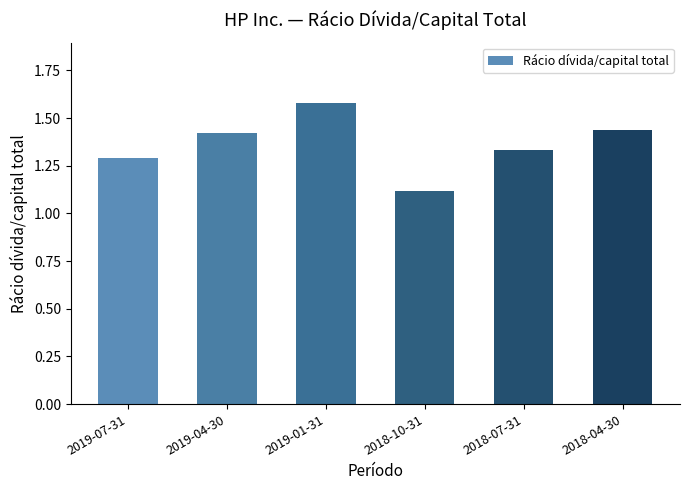

What is the difference between the values at 2018-04-30 and 2018-10-31?

0.3